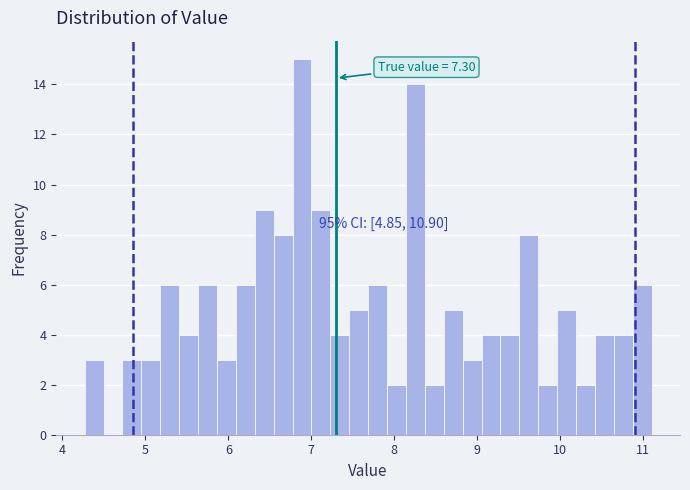

Read against the x-axis, roughly where is the centre of the tallest bar?

6.9